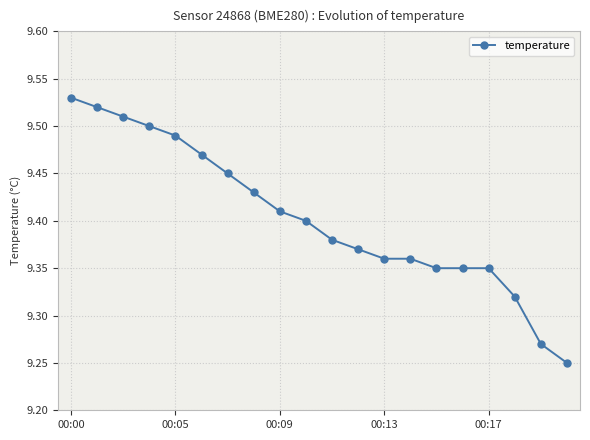

What is the sum of all values?

188.1